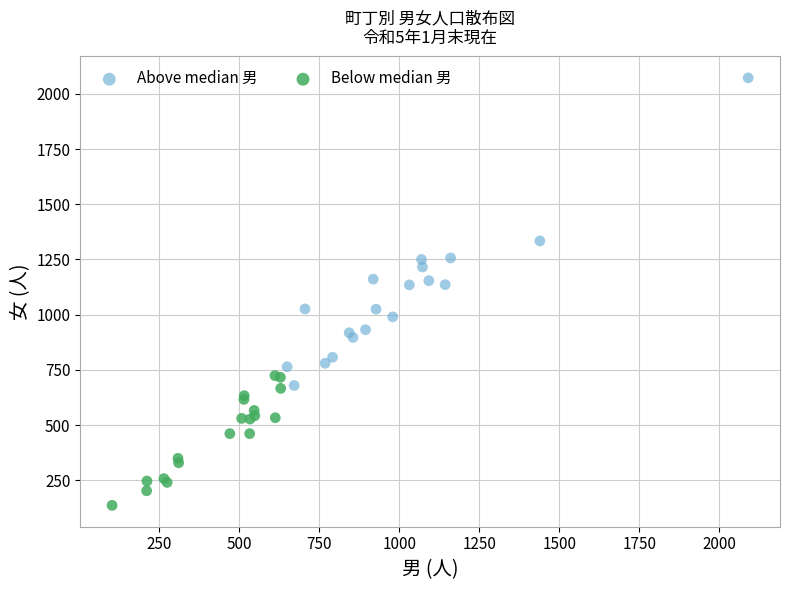

Which series has the widest spread of Y values?

Above median 男